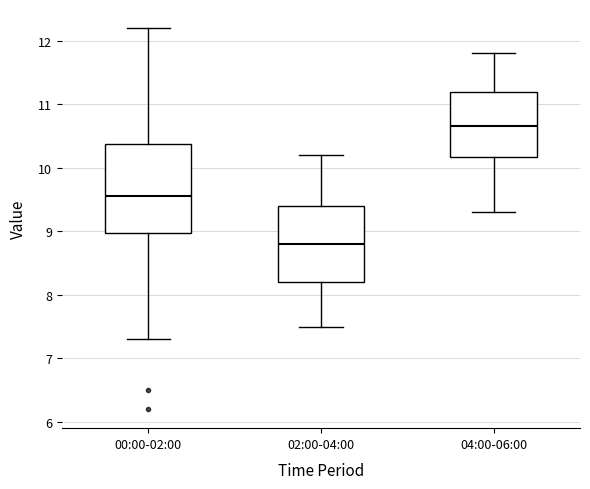

Reading left to right, transcribe this box plot: for each box, give where its median line is, the range the box spans, and where its two whiskers end, as read against the y-axis. The values are not printed on the chart, so give them approximately, as read against the axis.

00:00-02:00: median 9.6, box 9.0 to 10.4, whiskers 7.3 to 12.2
02:00-04:00: median 8.8, box 8.2 to 9.4, whiskers 7.5 to 10.2
04:00-06:00: median 10.7, box 10.2 to 11.2, whiskers 9.3 to 11.8